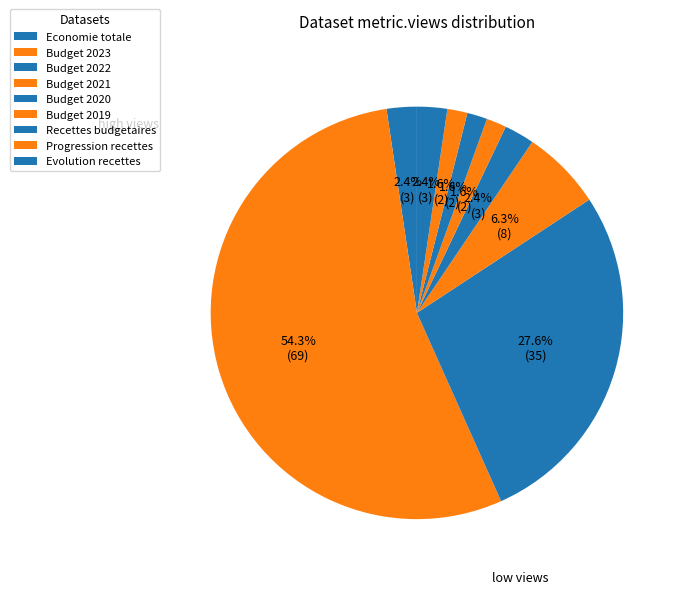

What is the ratio of the value at Economie totale to the value at Budget 2021?

0.4